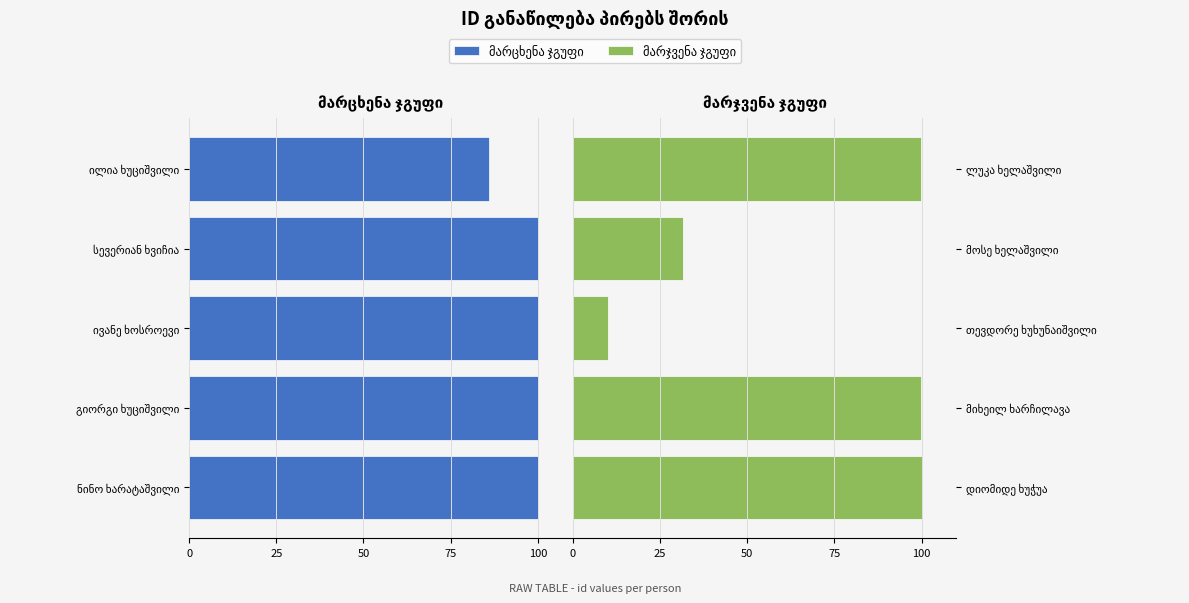

Reading right to left, extract all data points from this chart.

მარცხენა ჯგუფი: -86.0	-100.0	-100.0	-100.0	-100.0
მარჯვენა ჯგუფი: 100.0	31.5	10.2	100.0	100.0